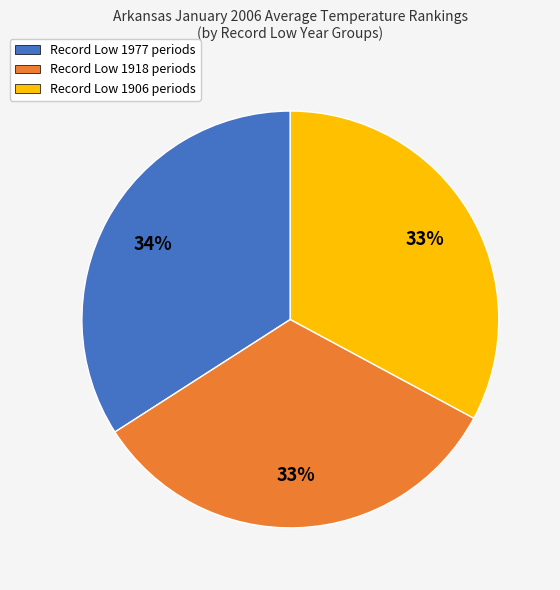

Is there any slice that represents more than half of the pie?

No